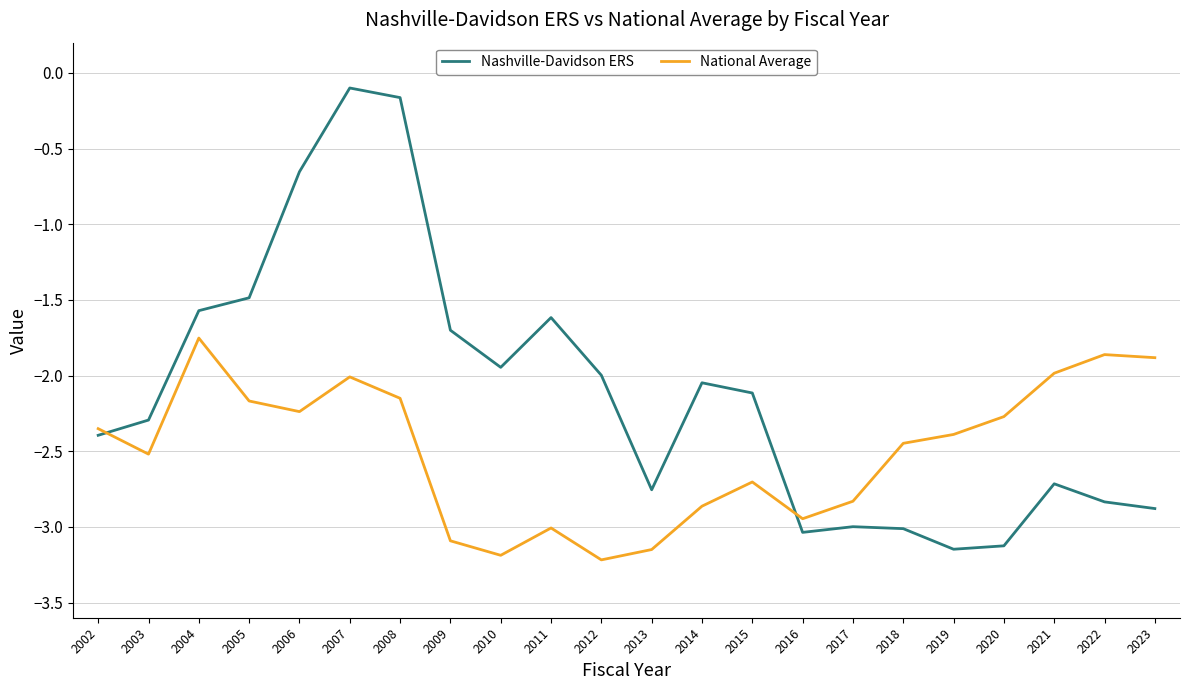

What is the highest value of the Nashville-Davidson ERS series?

-0.1